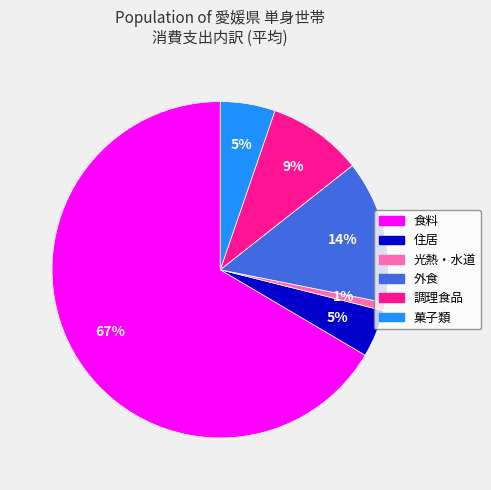

What is the smallest slice in the pie chart?

光熱・水道